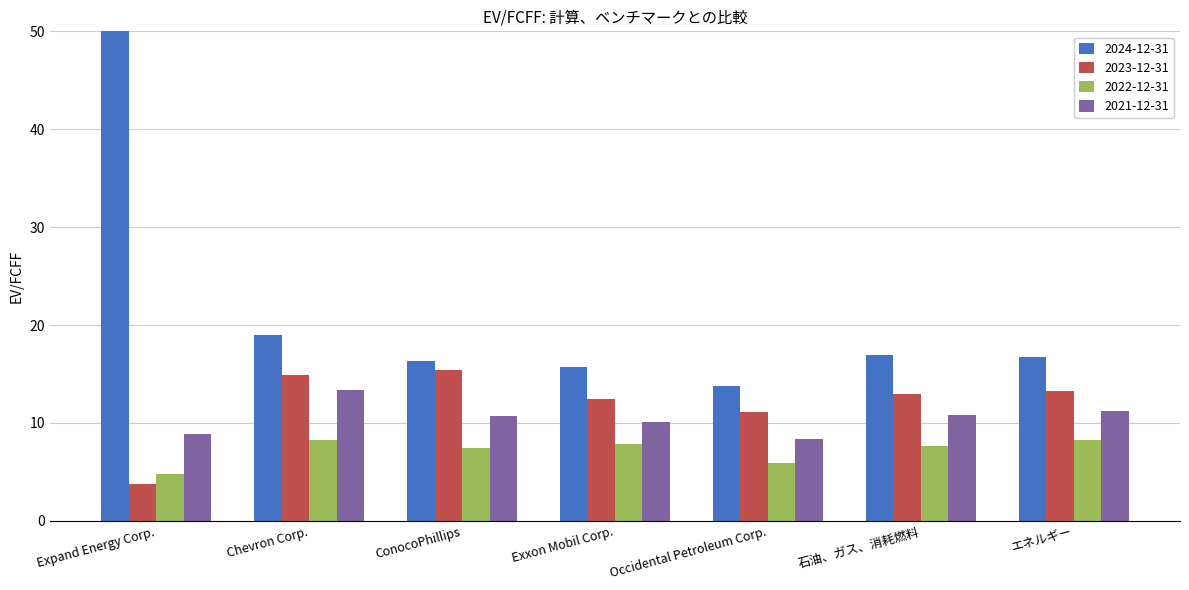

At which category is the sum across all series the highest?

Expand Energy Corp.